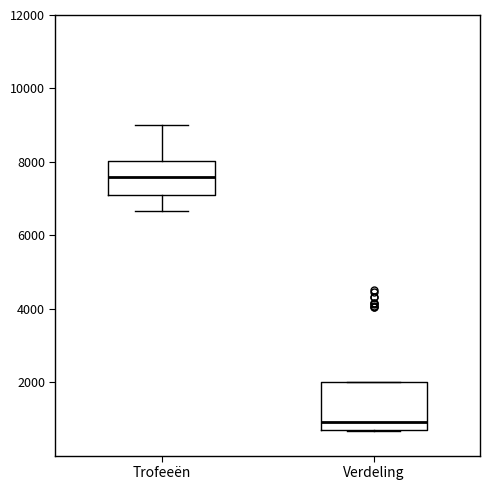

Where does the median line of the box for Trofeeën sit on the y-axis? The values are not printed on the chart, so give them approximately, as read against the axis.

7600